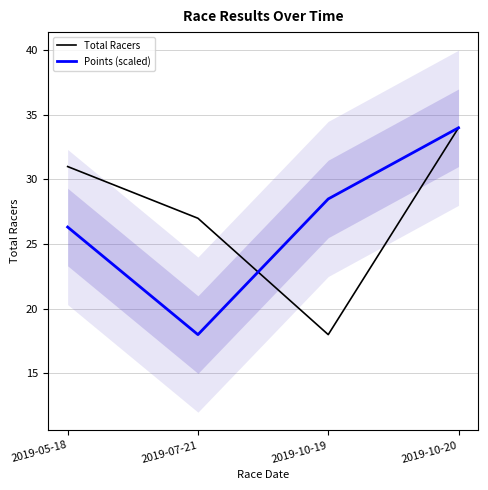

True or false: Points (scaled) has more than 2 points higher than both neighbors.

False